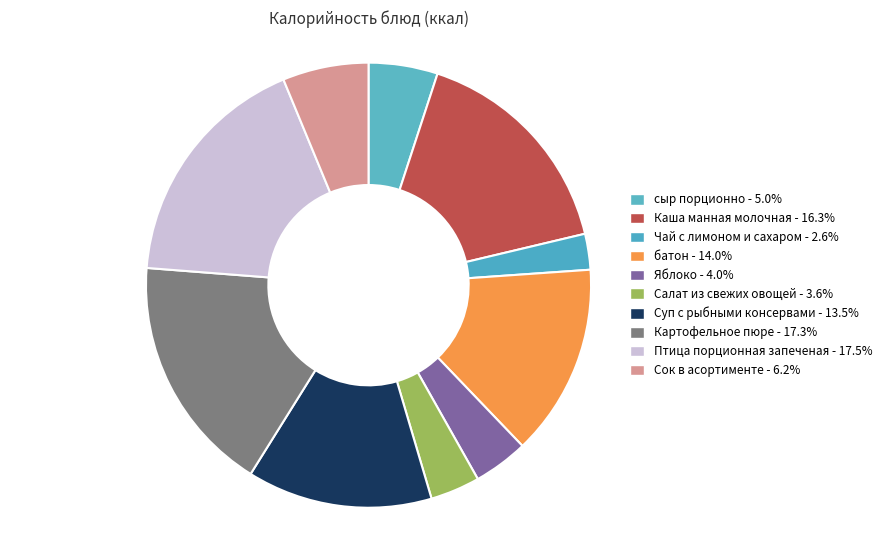

To the nearest percent, what is the difference between the Яблоко and Чай с лимоном и сахаром slice percentages?

1%